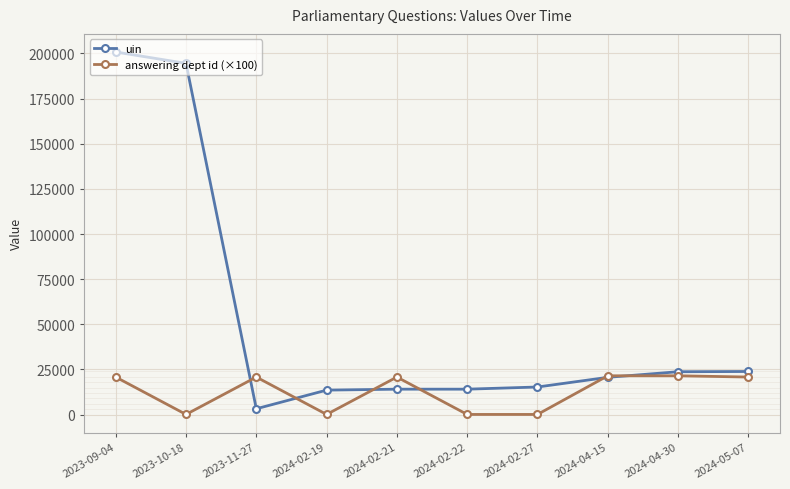

Which series has the largest total across all categories?

uin